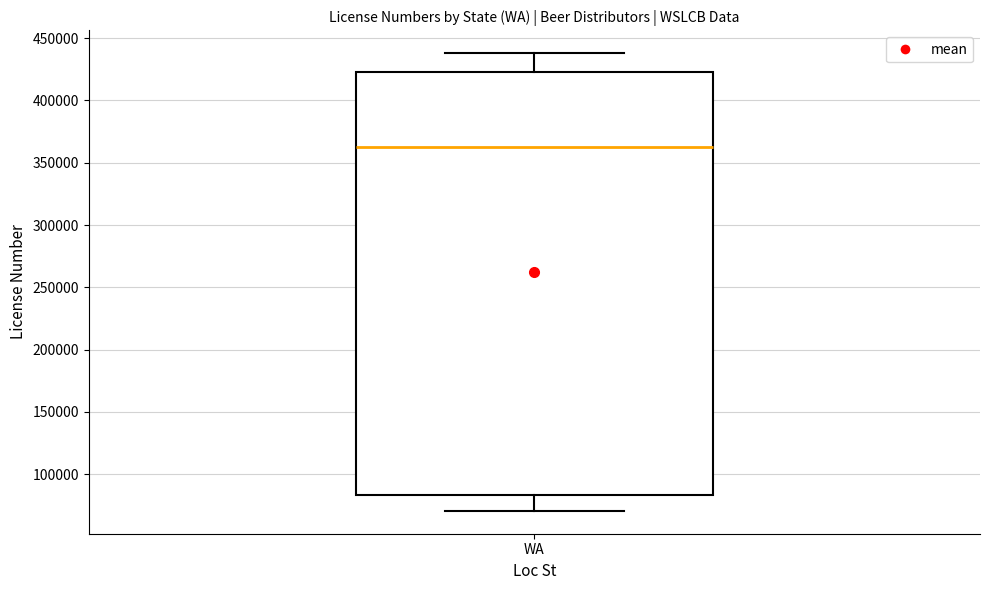

Transcribe this box plot: give where the median line is, the range the box spans, and where the two whiskers end, as read against the y-axis. The values are not printed on the chart, so give them approximately, as read against the axis.

median 365000, box 85000 to 425000, whiskers 70000 to 440000